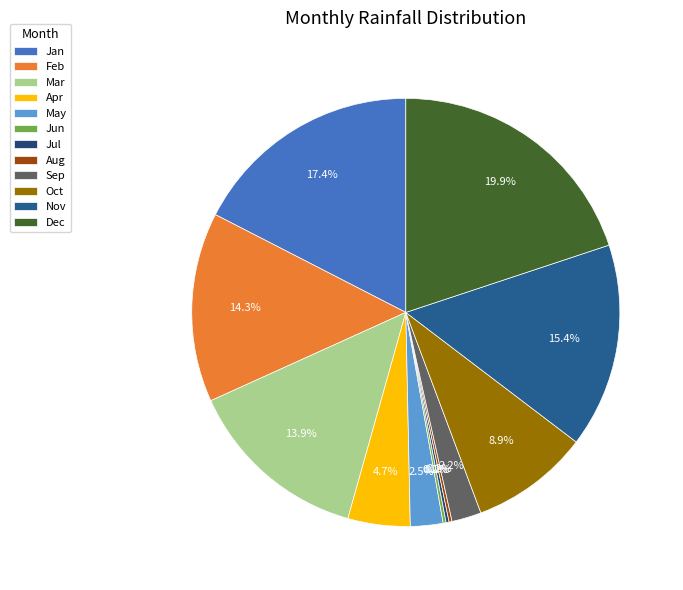

How many segments does this pie chart have?

12